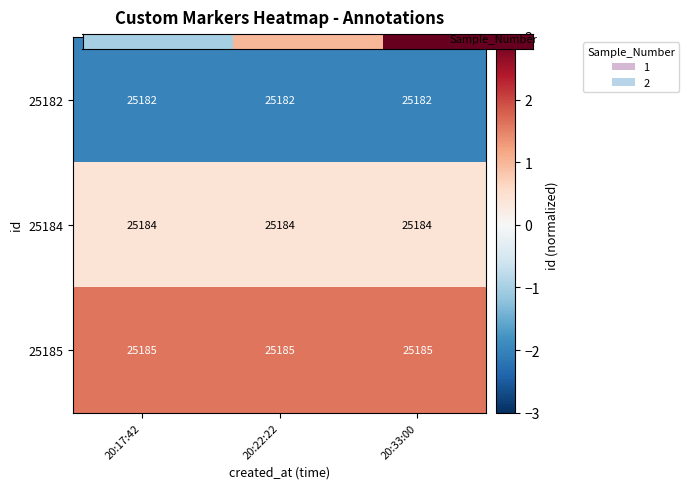

Rank the series by their average value, from lowest to highest.

25182, 25184, 25185